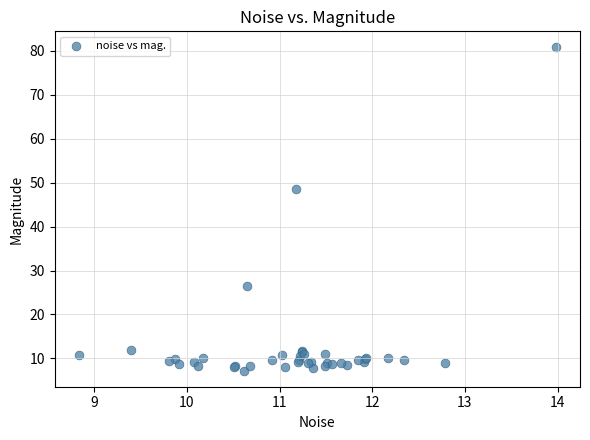

What Y value in the scatter plot is closest to 44?

48.5